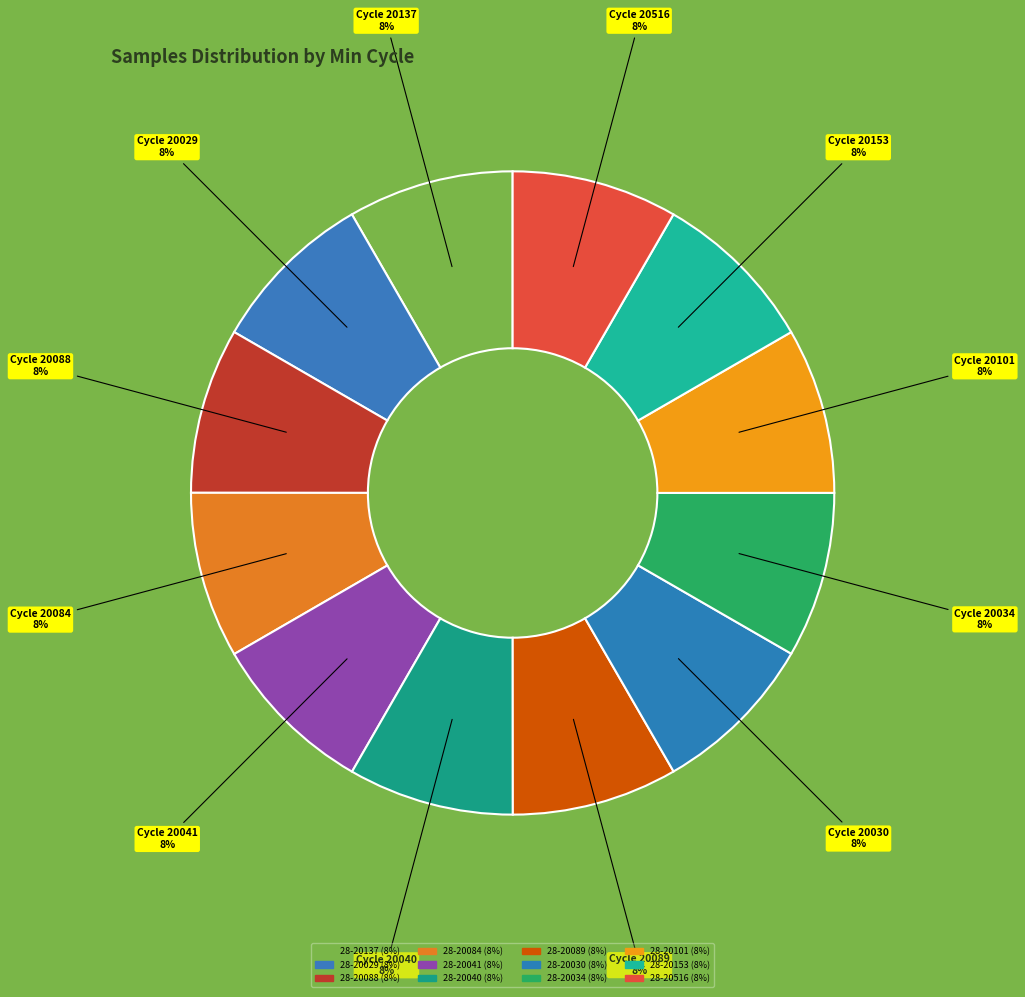

How many slices are in this pie chart?

12